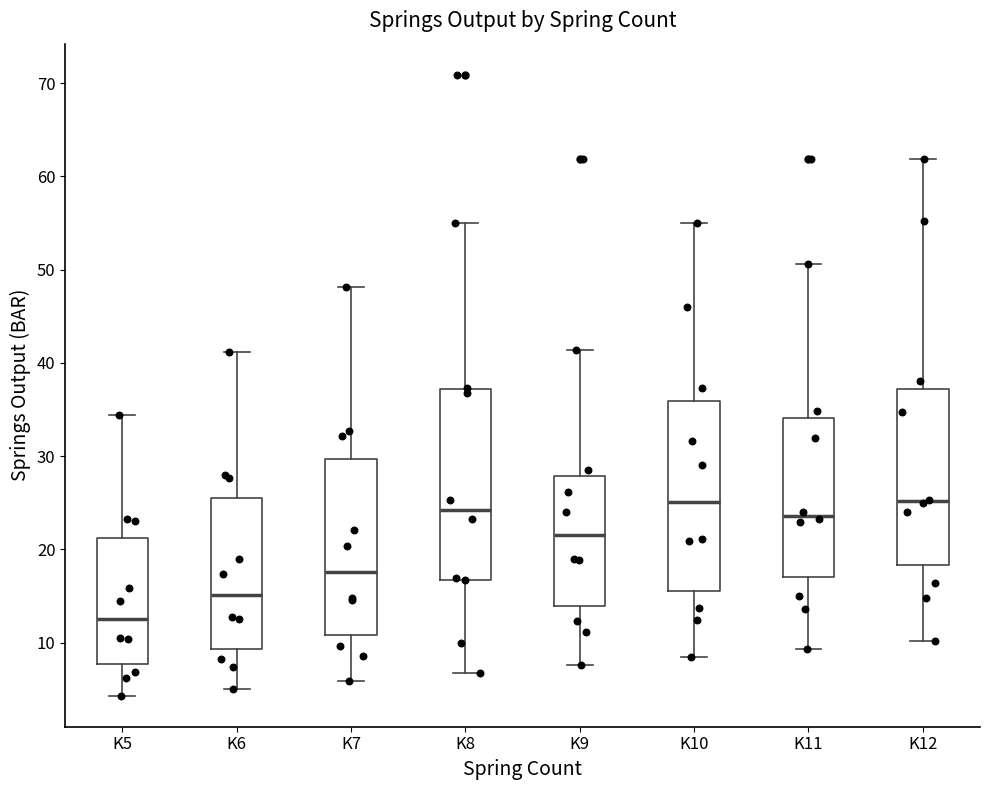

Reading left to right, read every box against the y-axis: the position of its median line, the range the box covers, and the ends of its whiskers. The values are not printed on the chart, so give them approximately, as read against the axis.

K5: median 13, box 8 to 21, whiskers 4 to 34
K6: median 15, box 9 to 25, whiskers 5 to 41
K7: median 18, box 11 to 30, whiskers 6 to 48
K8: median 24, box 17 to 37, whiskers 7 to 55
K9: median 22, box 14 to 28, whiskers 8 to 41
K10: median 25, box 16 to 36, whiskers 9 to 55
K11: median 24, box 17 to 34, whiskers 9 to 51
K12: median 25, box 18 to 37, whiskers 10 to 62